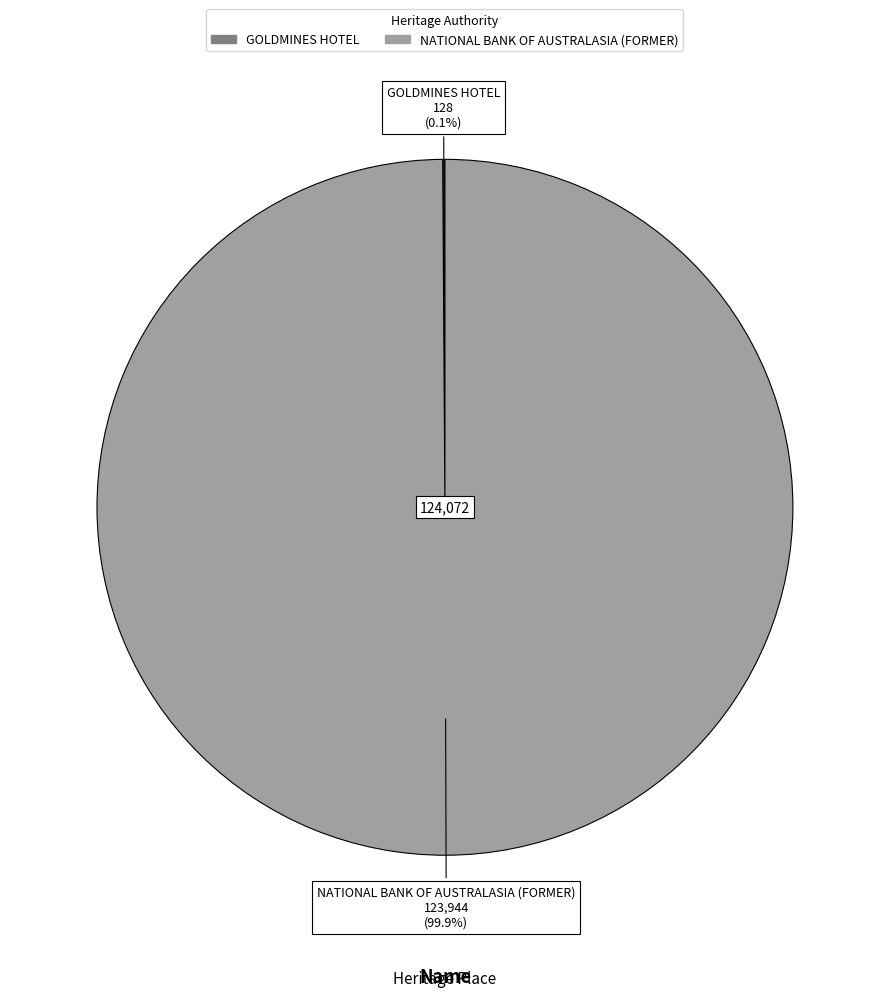

Which category accounts for the majority?

NATIONAL BANK OF AUSTRALASIA (FORMER)